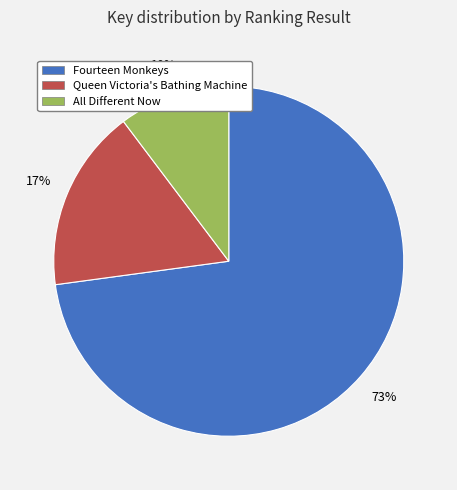

To the nearest percent, what is the difference between the Fourteen Monkeys and All Different Now slice percentages?

63%